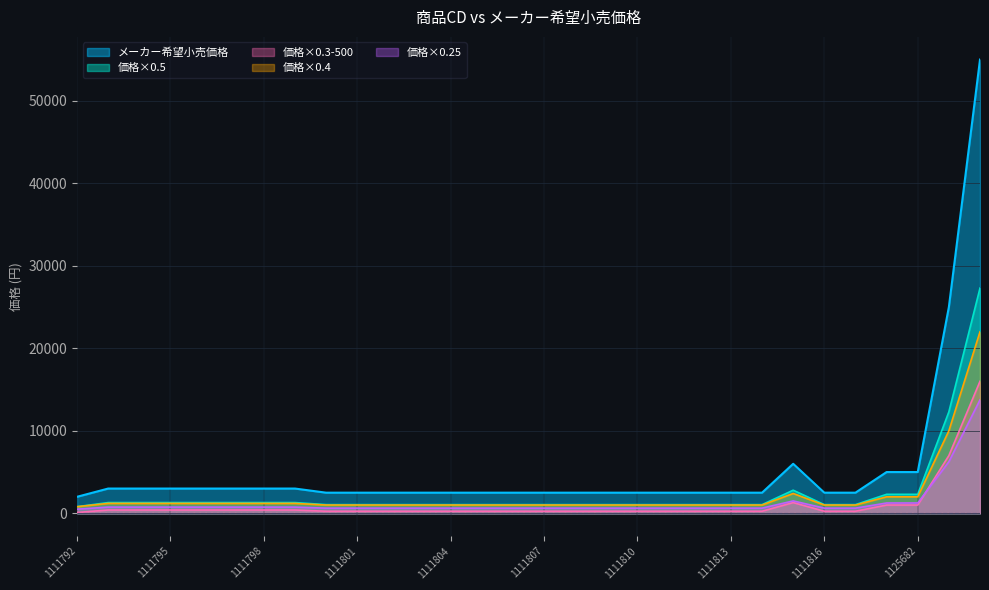

Where is the first local maximum?

1111815